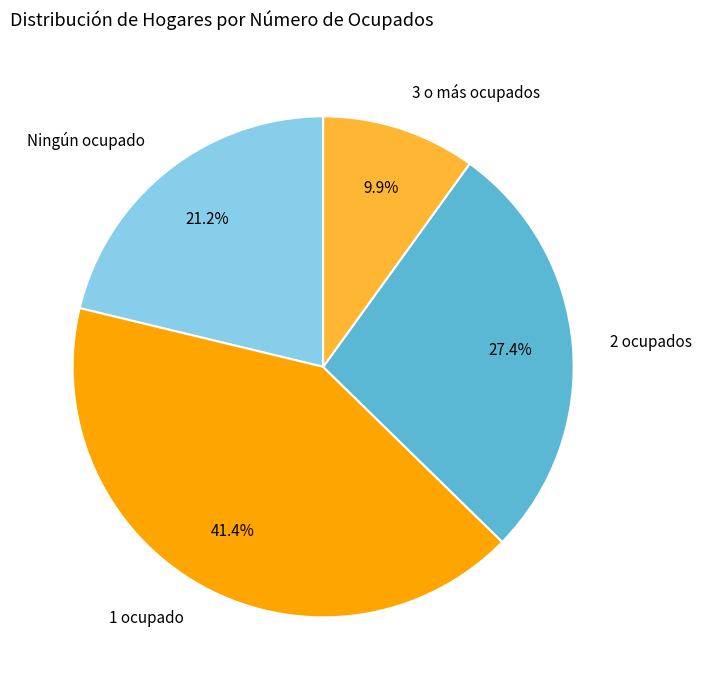

Combined, what portion of the pie is 1 ocupado and Ningún ocupado?

62.7%